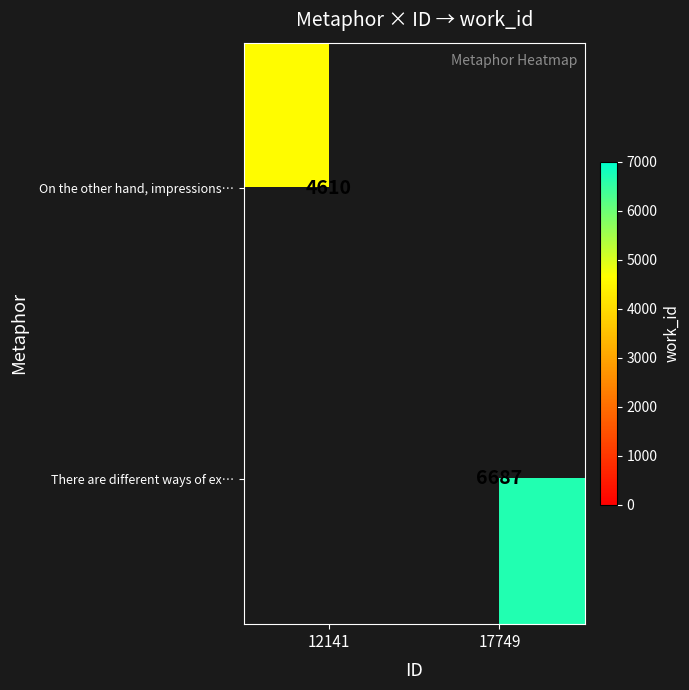

Is it true that On the other hand, impressions… equals 4610 at 12141?

True